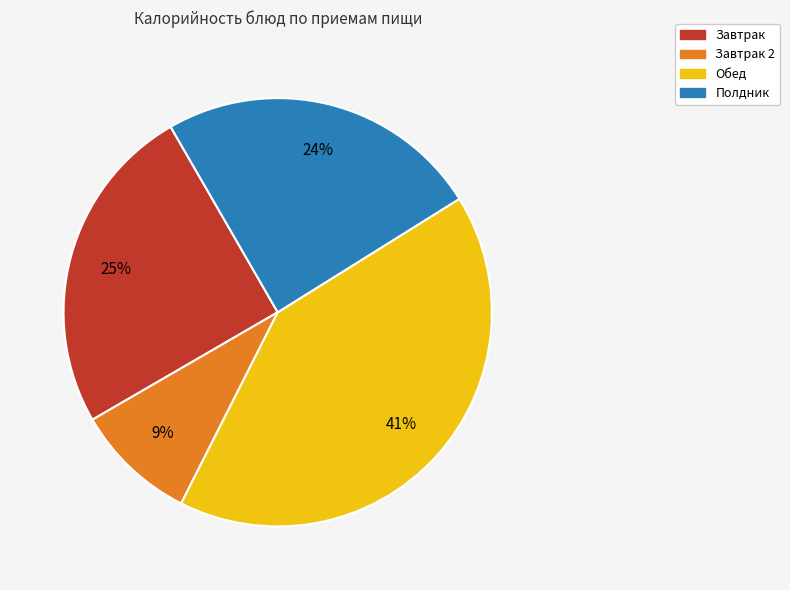

To the nearest percent, what is the average slice percentage?

25%